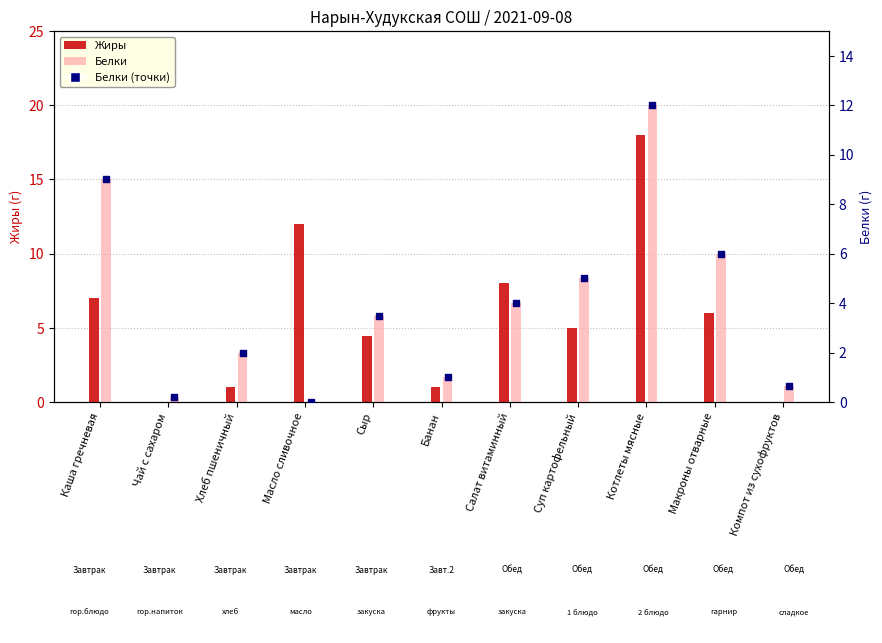

At which category is the sum across all series the highest?

Котлеты мясные